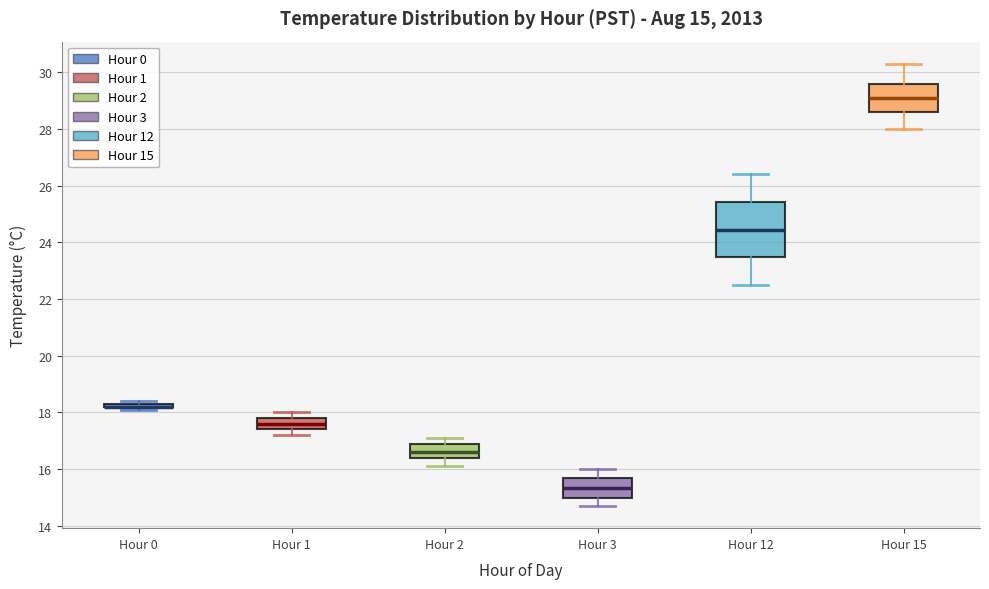

Comparing the boxes themselves (not the whiskers), which one is the tallest?

Hour 12